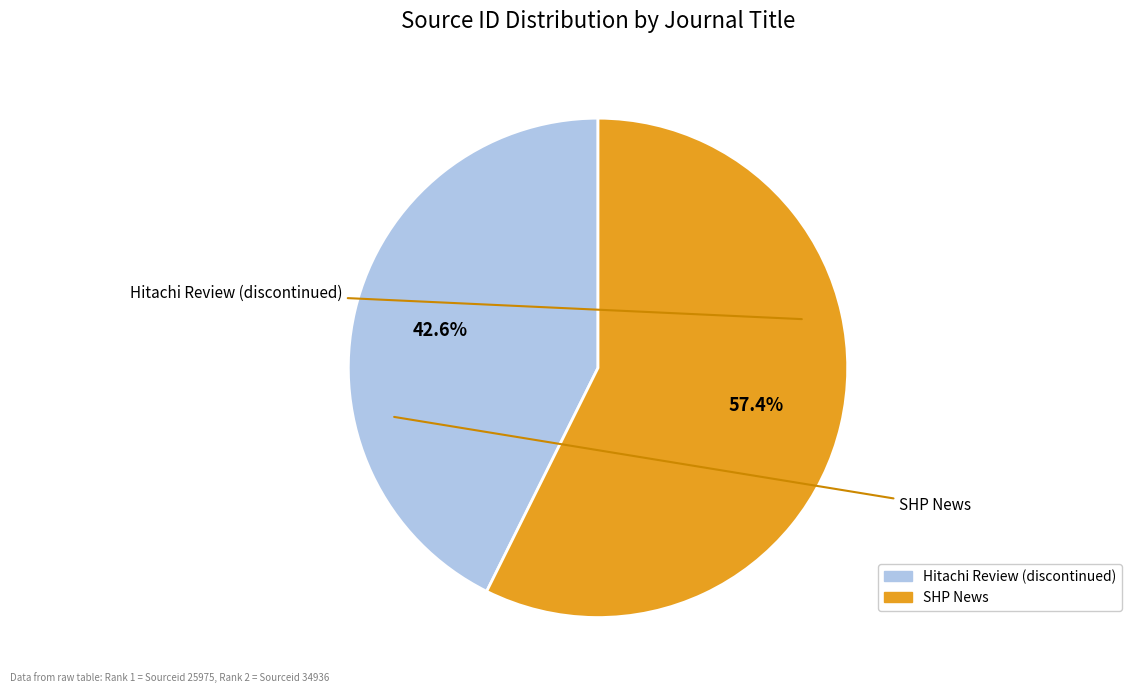

The SHP News slice represents 52% of the pie. True or false?

False